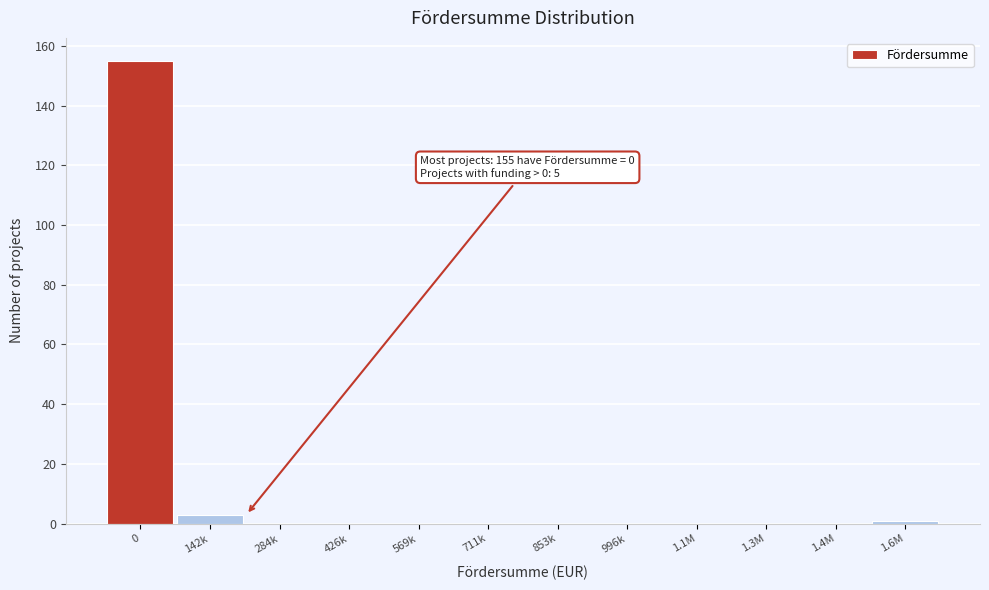

Reading left to right, extract all data points from this chart.

0=155	142k=3	284k=0	426k=0	569k=0	711k=0	853k=0	996k=0	1.1M=0	1.3M=0	1.4M=0	1.6M=1